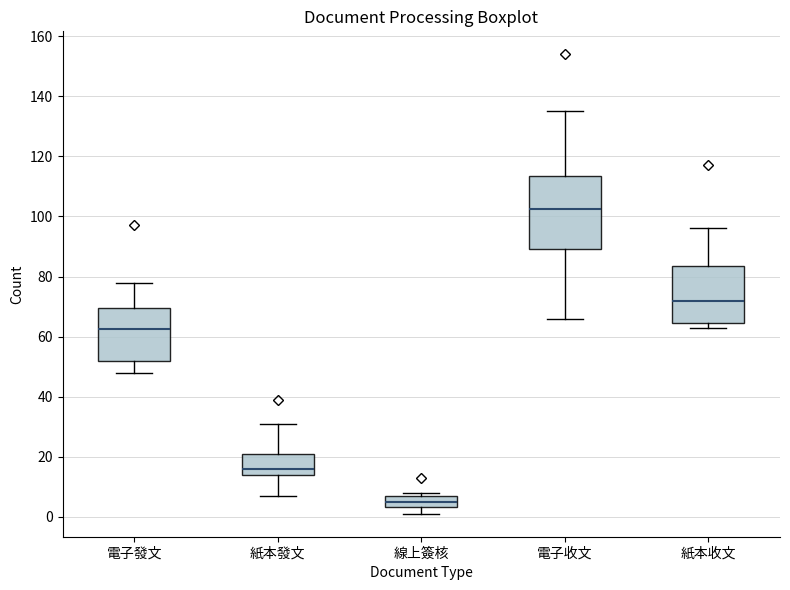

Where does the median line of the box for 紙本發文 sit on the y-axis? The values are not printed on the chart, so give them approximately, as read against the axis.

16